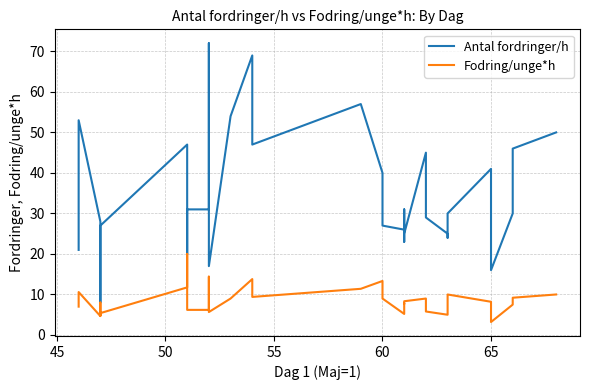

What are all the series names shown in the legend?

Antal fordringer/h, Fodring/unge*h